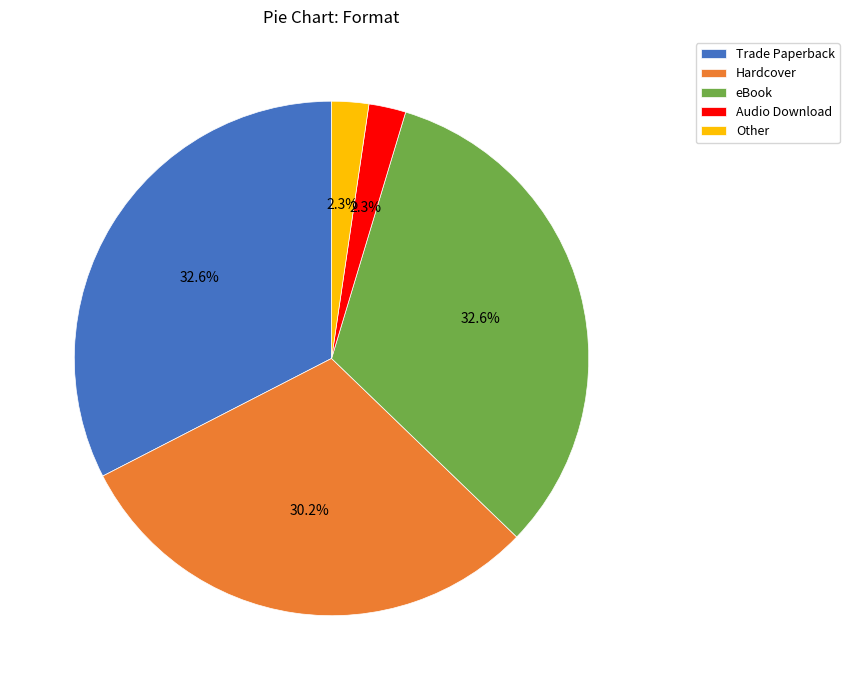

Approximately how many times larger is the value at Hardcover compared to eBook?

0.9